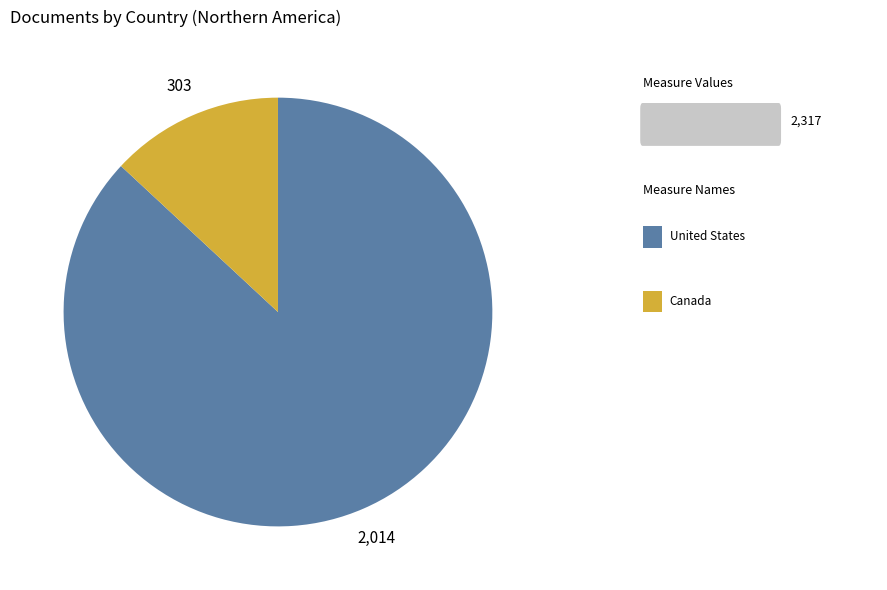

Does any single category account for the majority?

Yes